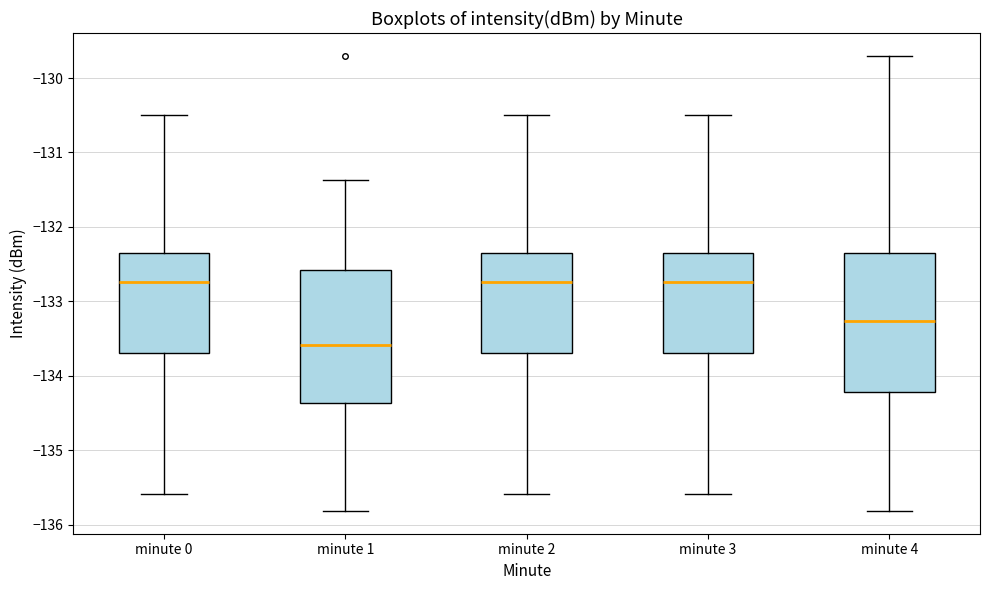

Where does the upper whisker of the box for minute 0 end on the y-axis? The values are not printed on the chart, so give them approximately, as read against the axis.

-130.5